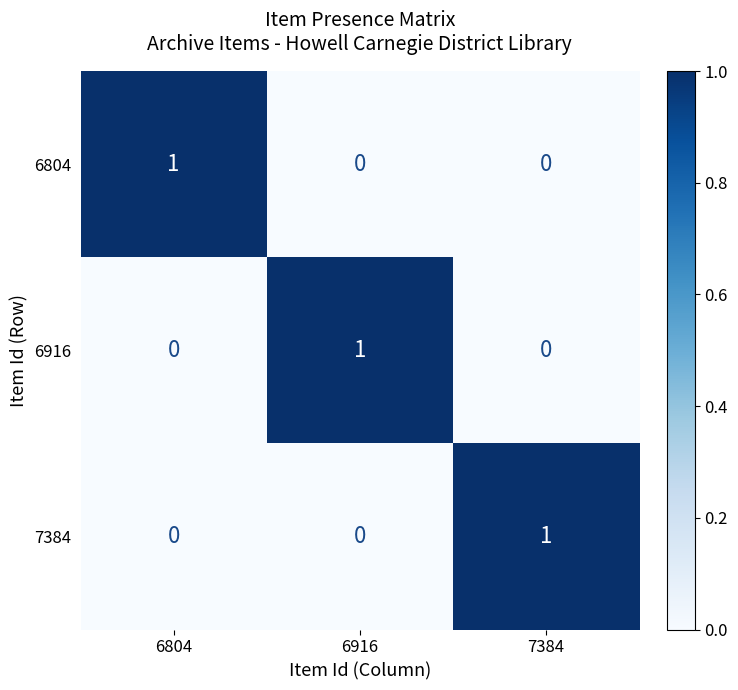

Reading right to left, what are all the values shown in this chart?

6804: 0	0	1
6916: 0	1	0
7384: 1	0	0